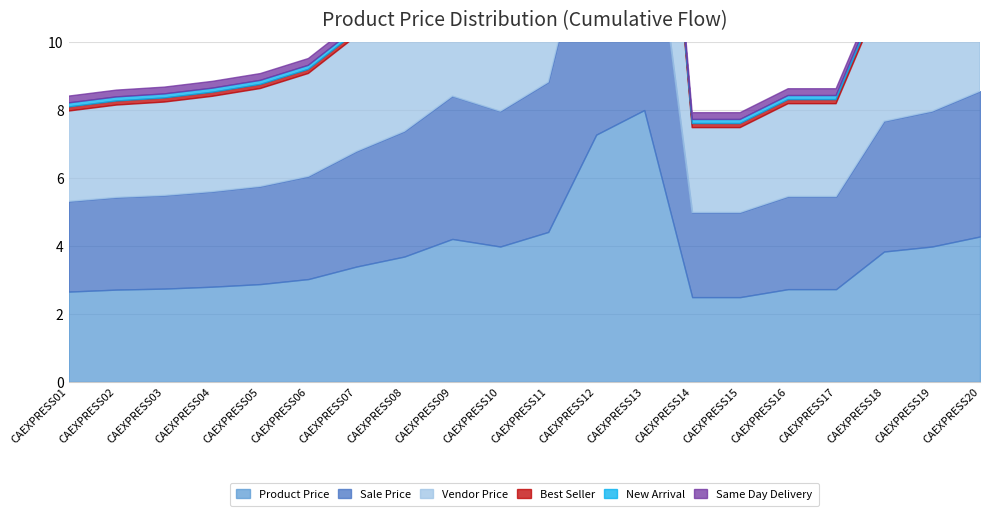

In Product Vendor Price, how many points are lower than both neighbors (excluding endpoints)?

1